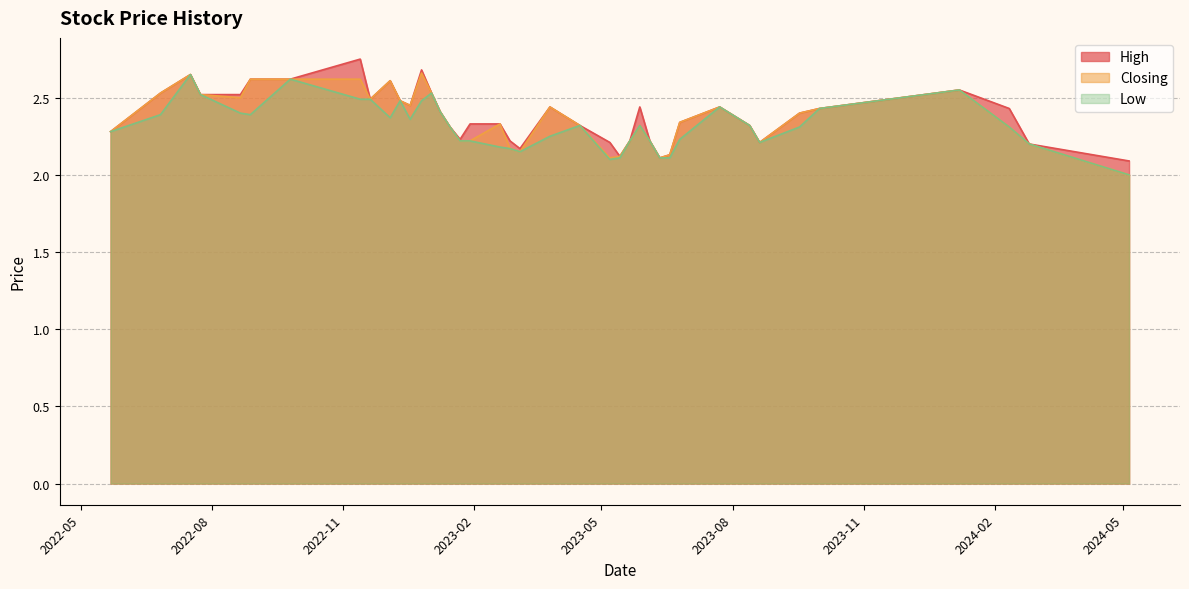

What is the difference between the maximum and second lowest values in the Low series?

0.5